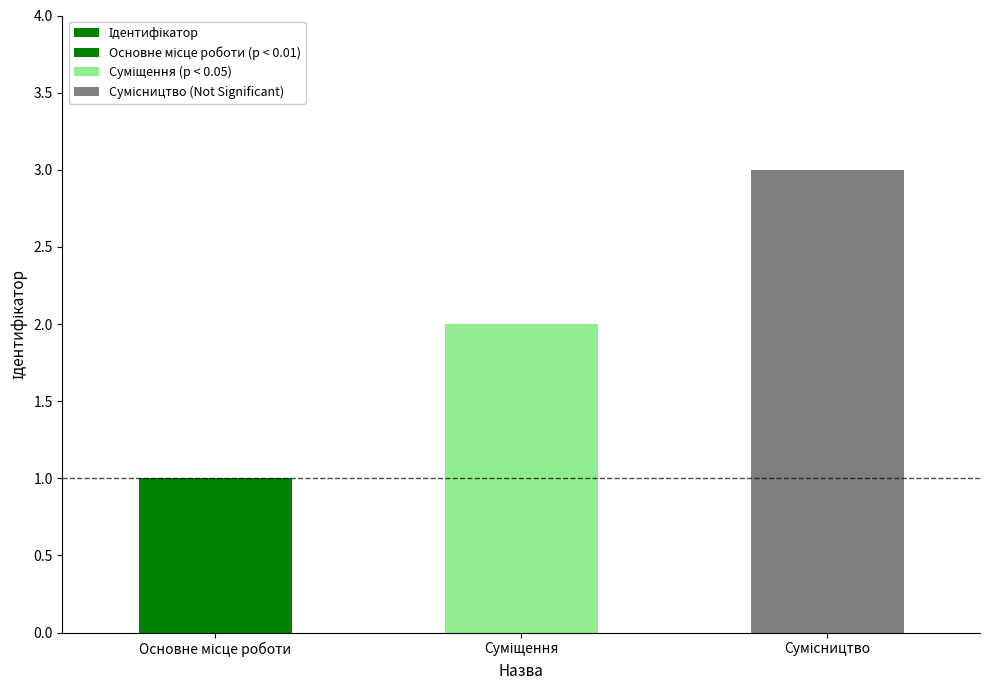

Reading left to right, extract all data points from this chart.

1	2	3